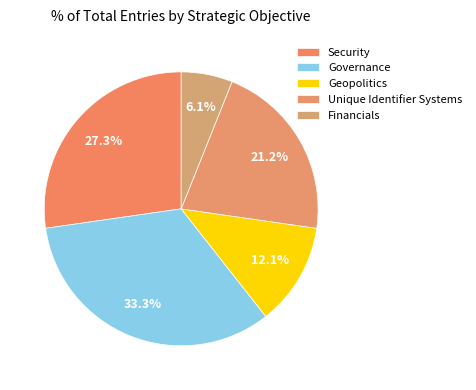

The Financials slice represents 6% of the pie. True or false?

True